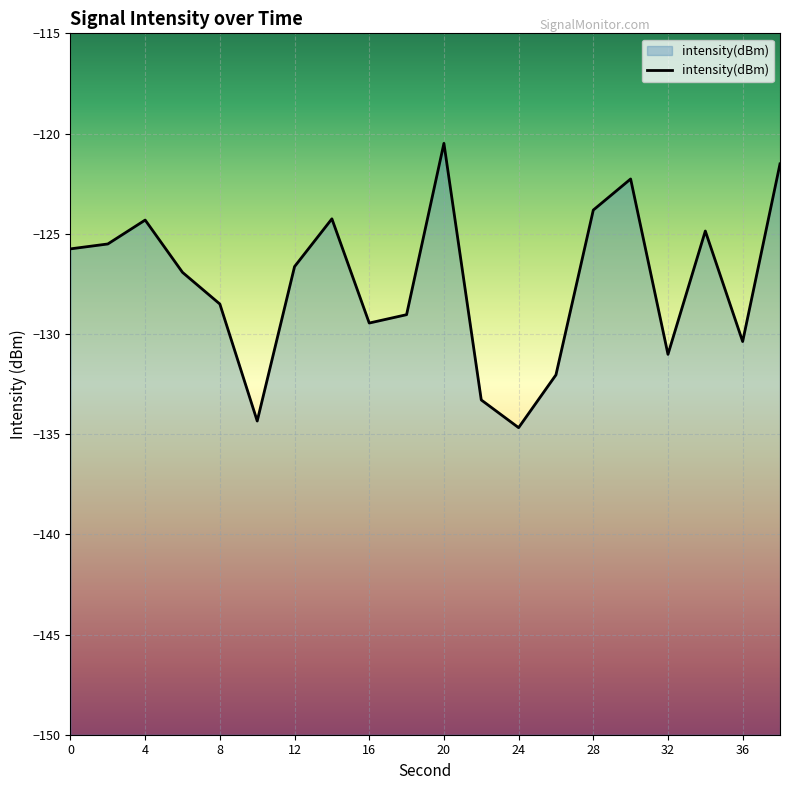

Where is the data nearest to the value -127?

6